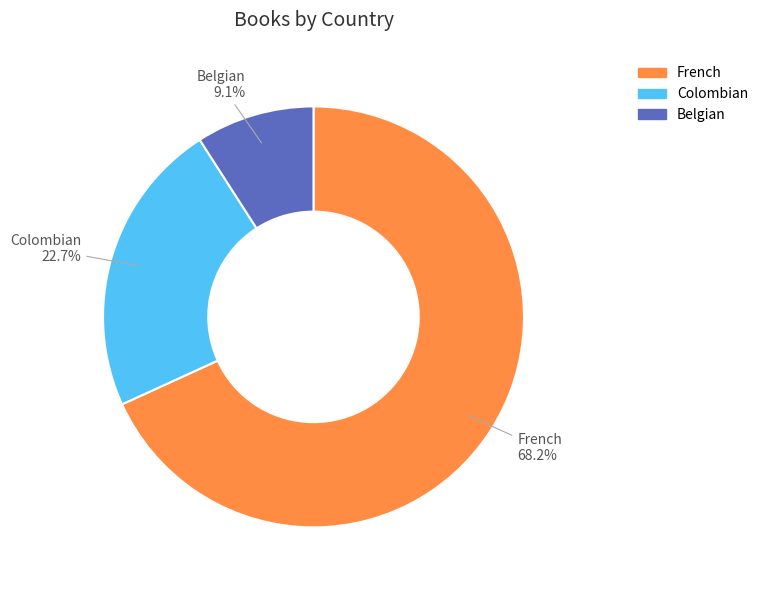

How many slices are in this pie chart?

3